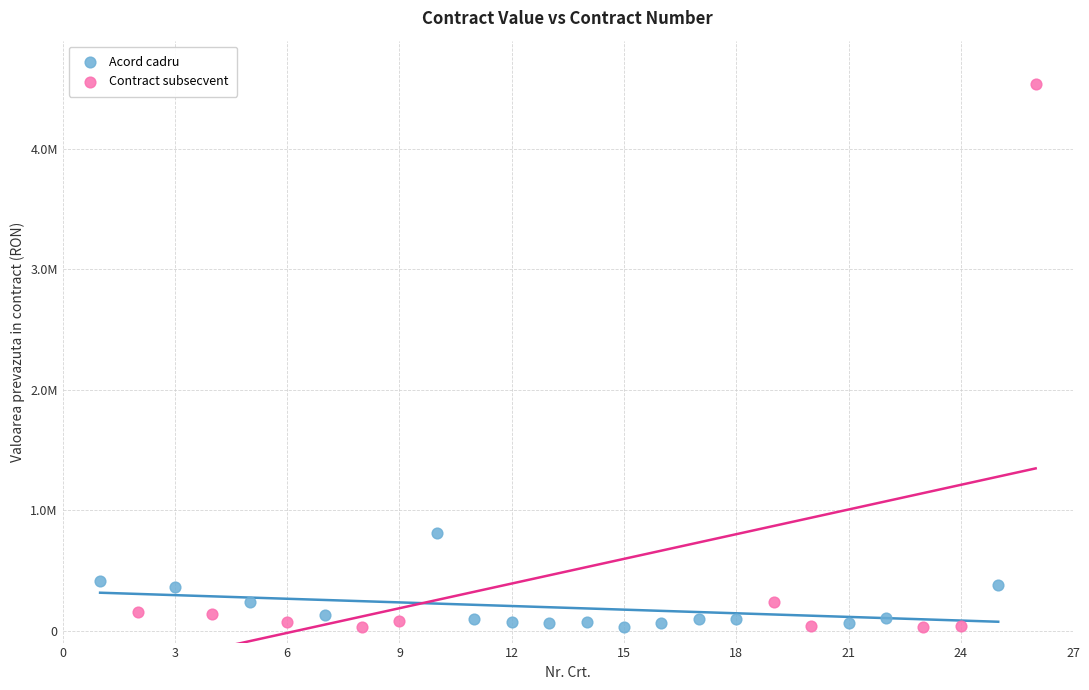

What are all the series names shown in the legend?

Acord cadru, Contract subsecvent